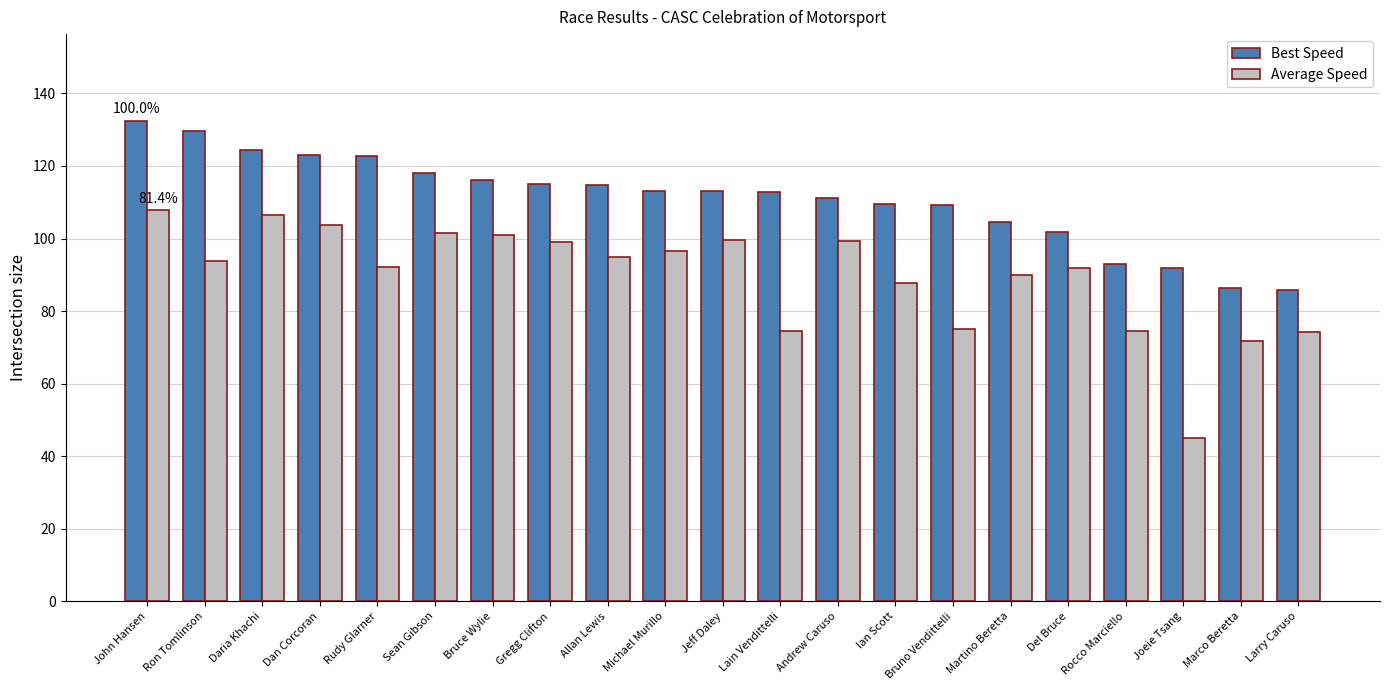

Is the value of Best Speed at Bruce Wylie greater than the value of Average Speed at Marco Beretta?

Yes